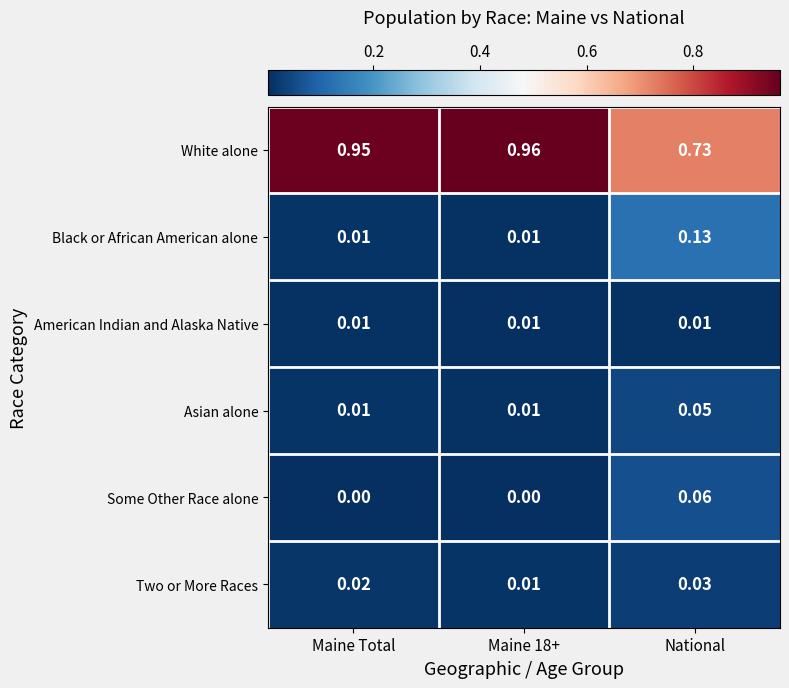

Is the value of Two or More Races at Maine Total greater than the value of Black or African American alone at Maine Total?

Yes